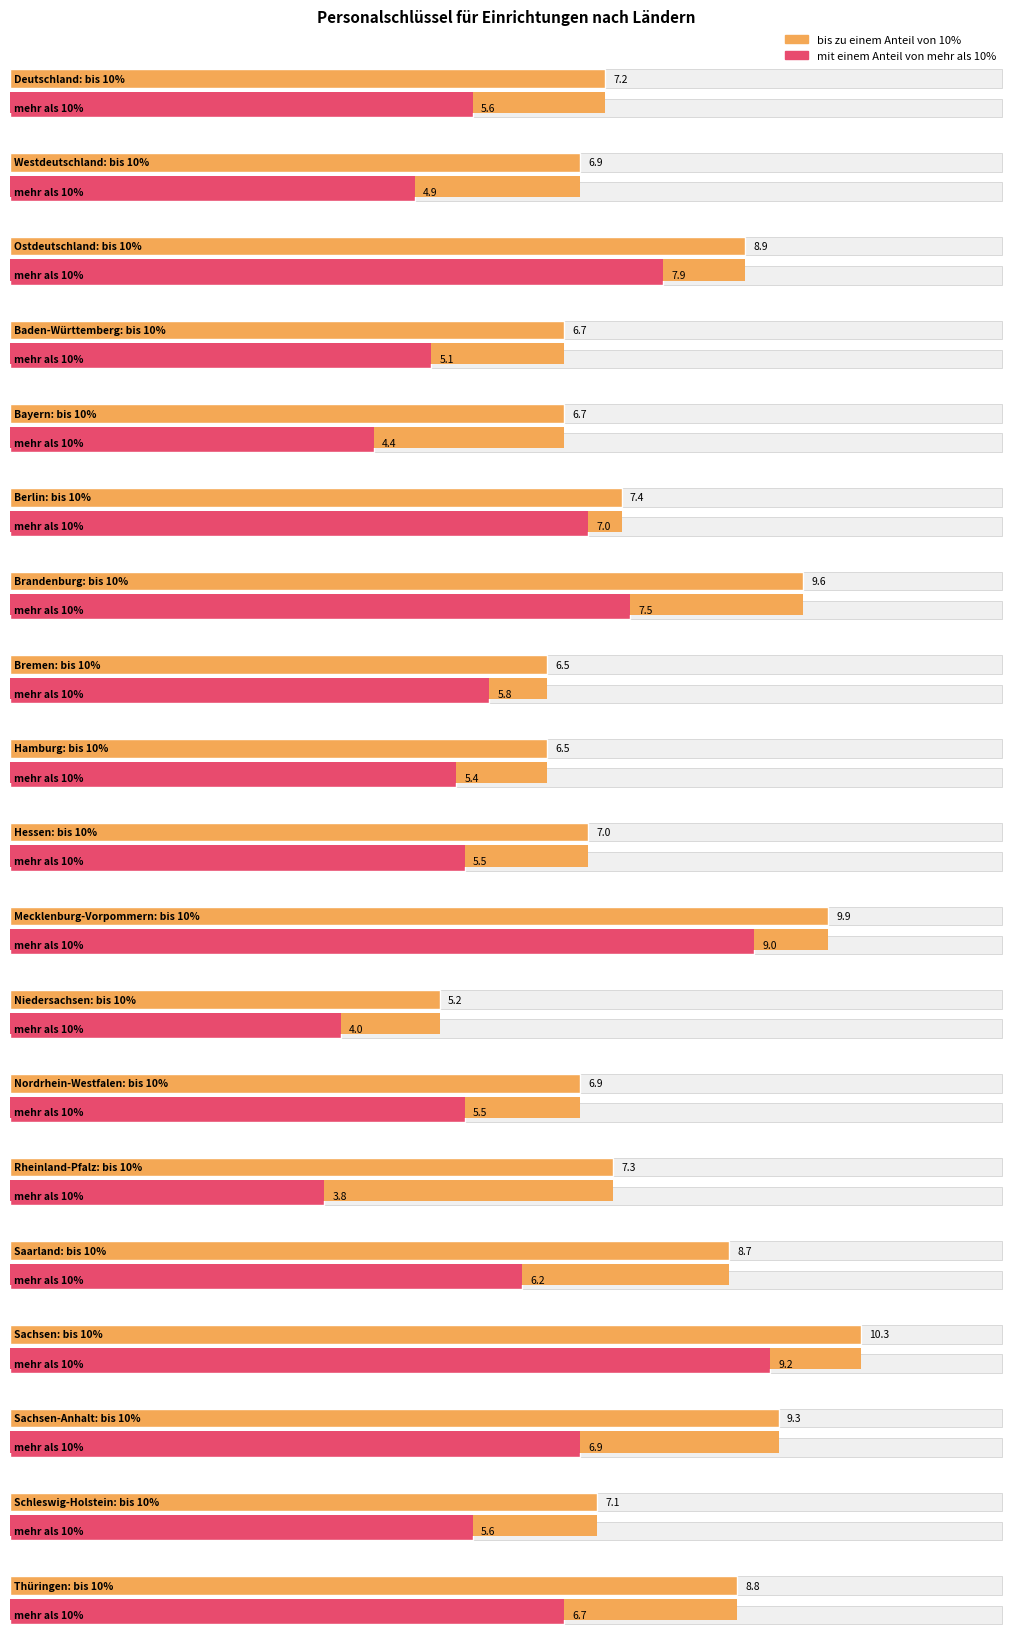

How many data points in bis zu einem Anteil von 10% are above 7?

11